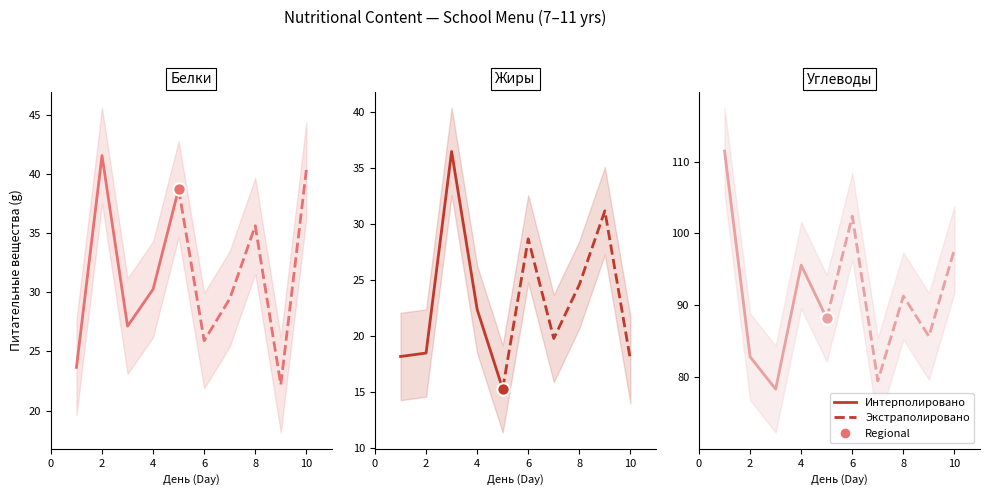

Which series reaches the maximum Y coordinate?

Углеводы